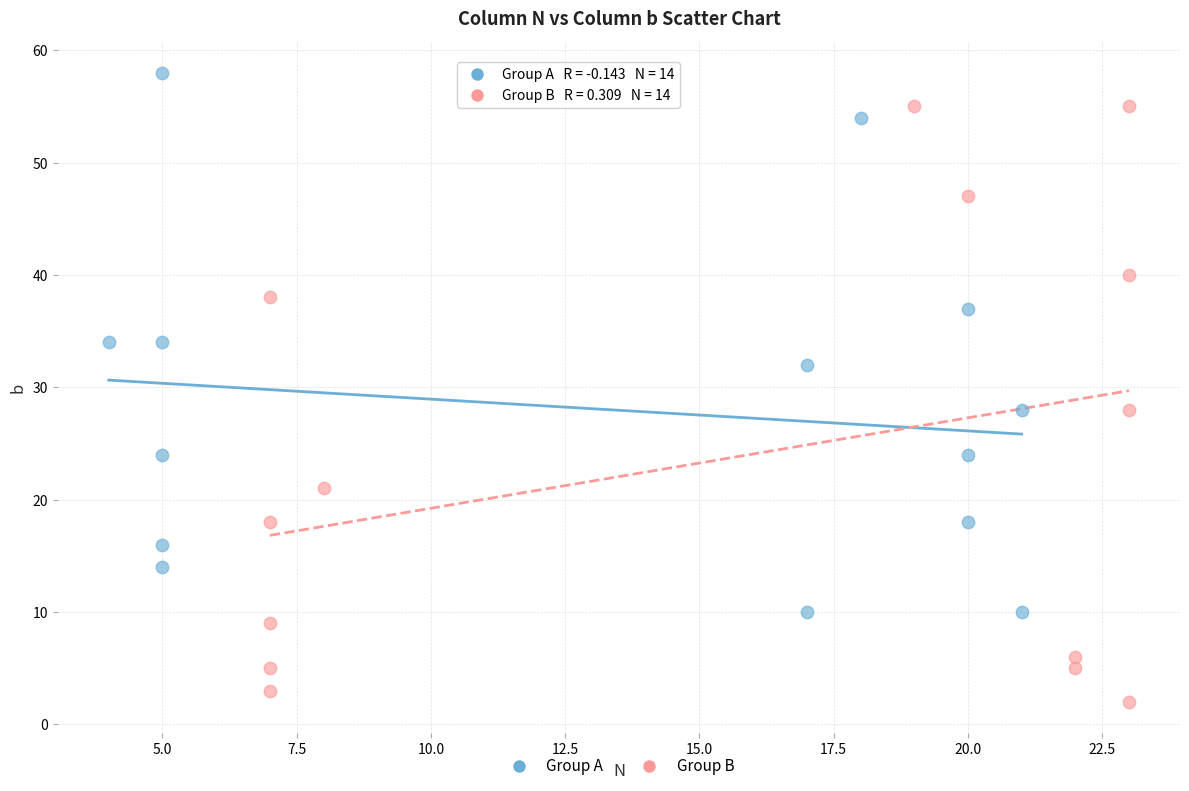

Which series reaches the maximum Y coordinate?

Group A